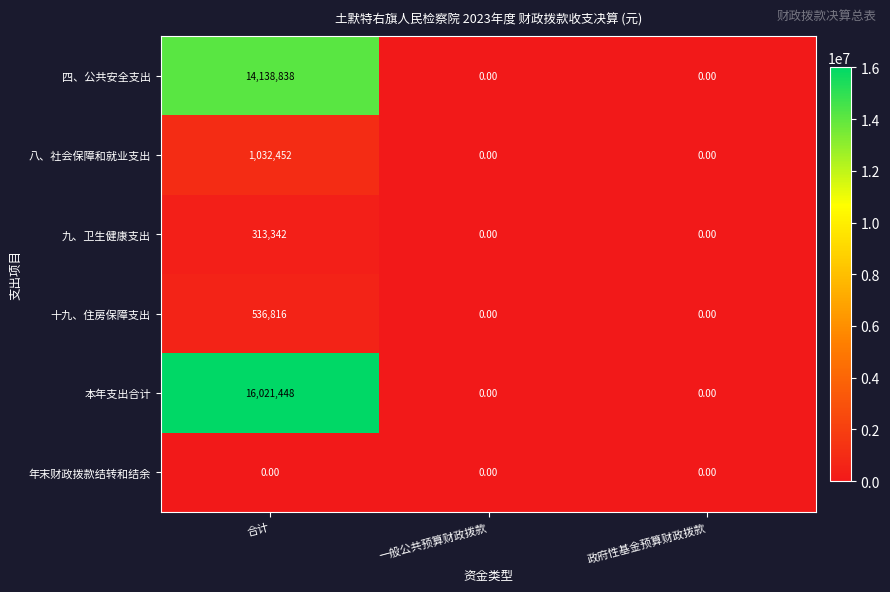

What is the difference between the maximum and minimum values in the 十九、住房保障支出 series?

536816